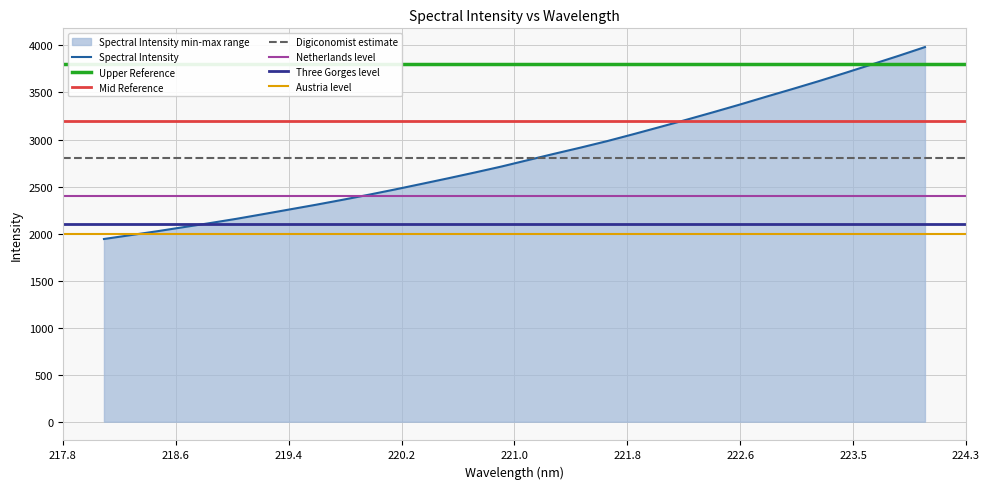

True or false: the data shows 2111.8 at 218.8244.

True